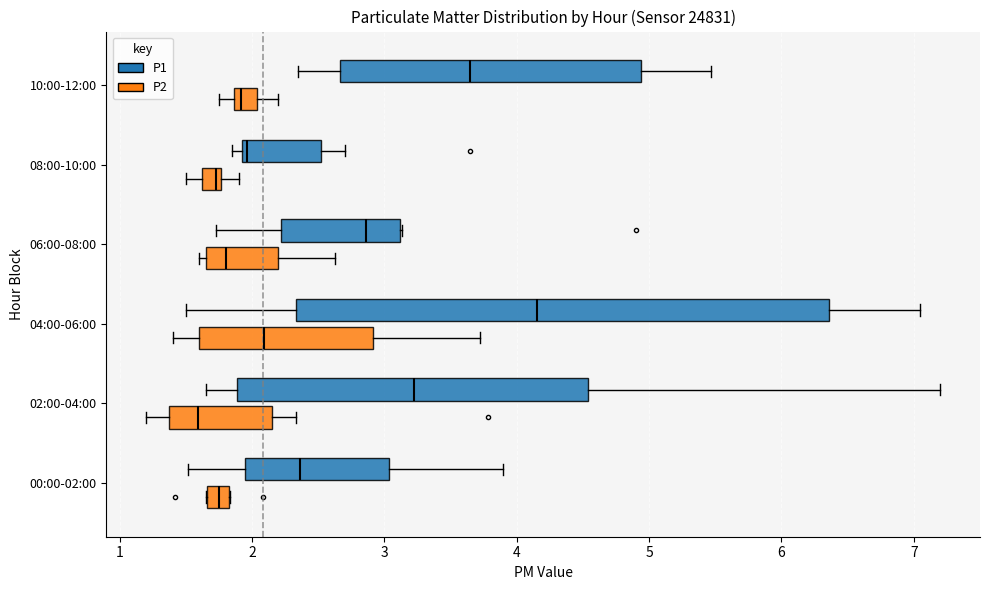

Where does the right whisker of the box for 02:00-04:00 (P1) end on the x-axis? The values are not printed on the chart, so give them approximately, as read against the axis.

7.2